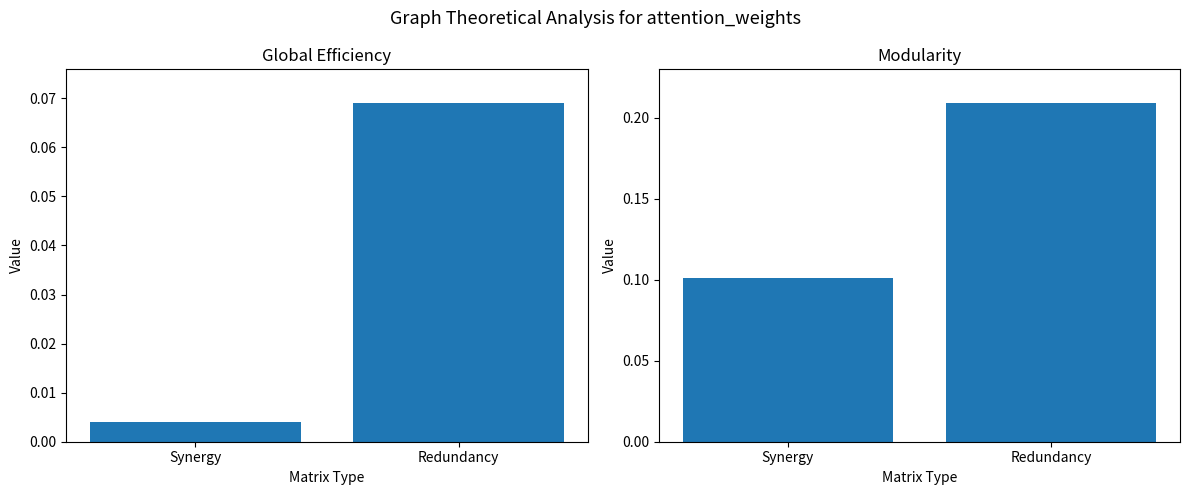

List the series in order of their peak value, highest first.

Modularity, Global Efficiency